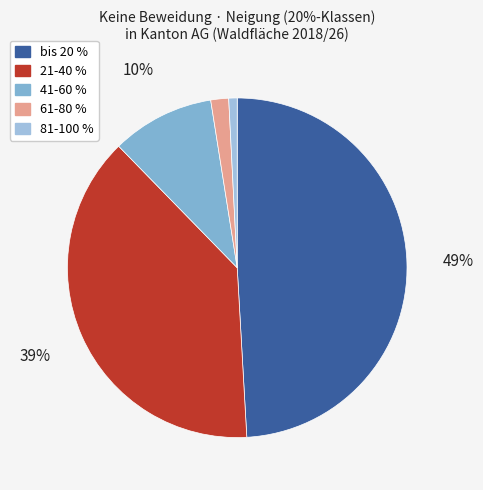

To the nearest percent, what is the average slice percentage?

20%